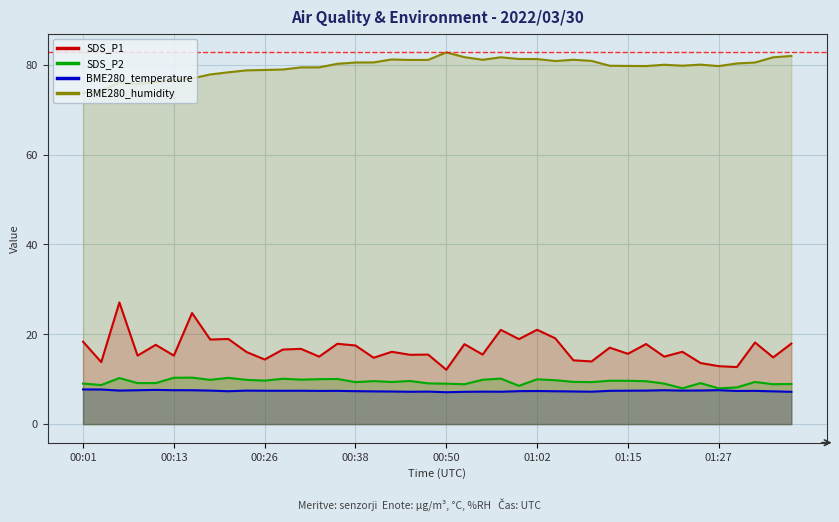

Count the number of categories in the chart.

40